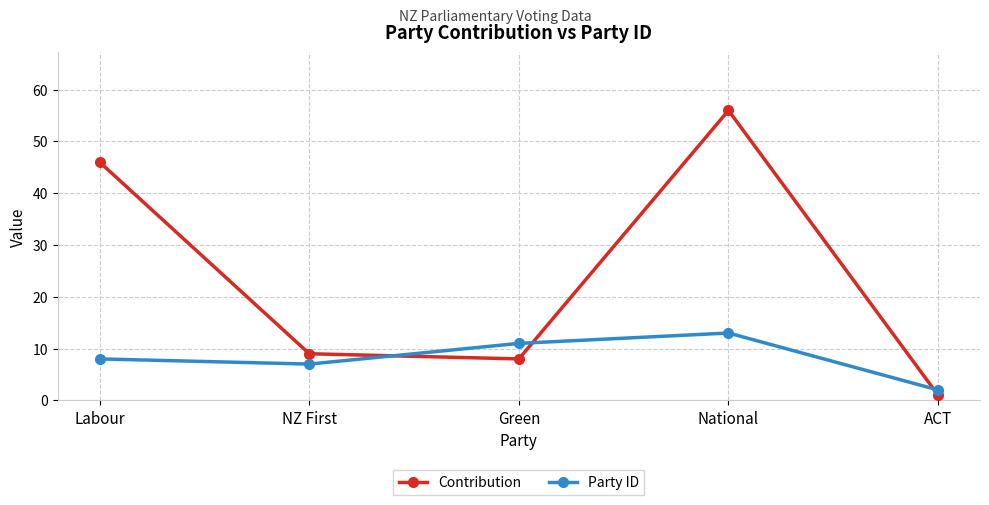

What is the label of the 1st point from the right?

ACT